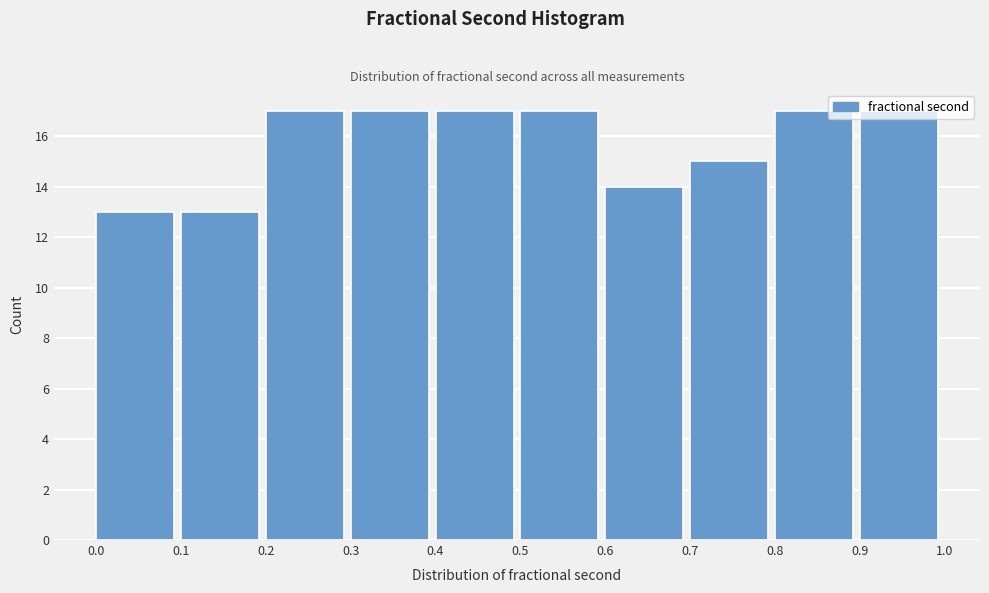

Reading left to right, transcribe this chart: for each bar, give the range it covers on the x-axis and its height. The values are not printed on the chart, so give them approximately, as read against the axis.

0.0 to 0.1: 13
0.1 to 0.2: 13
0.2 to 0.3: 17
0.3 to 0.4: 17
0.4 to 0.5: 17
0.5 to 0.6: 17
0.6 to 0.7: 14
0.7 to 0.8: 15
0.8 to 0.9: 17
0.9 to 1.0: 17